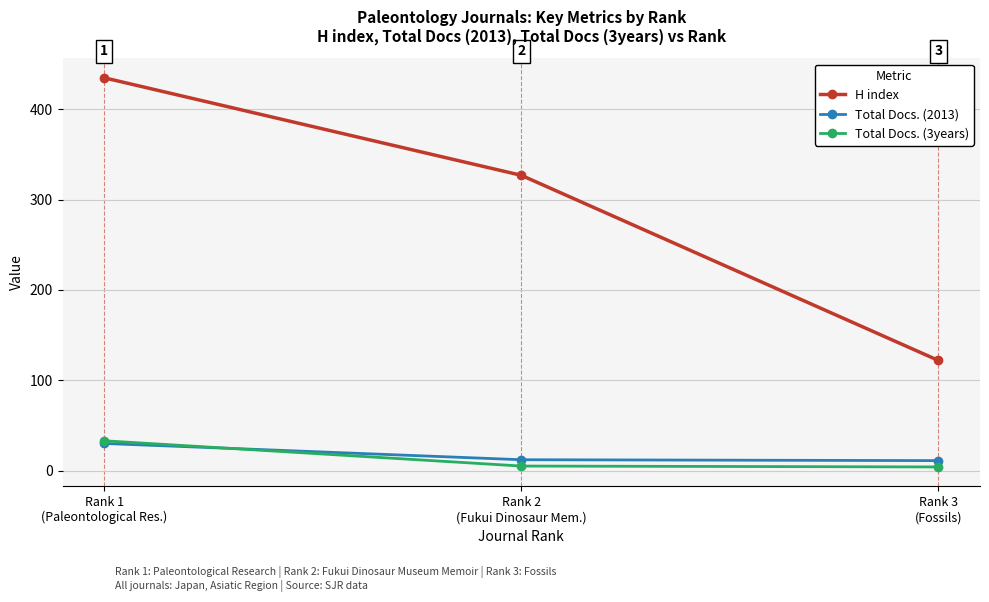

Which series has the largest range (max minus min)?

H index